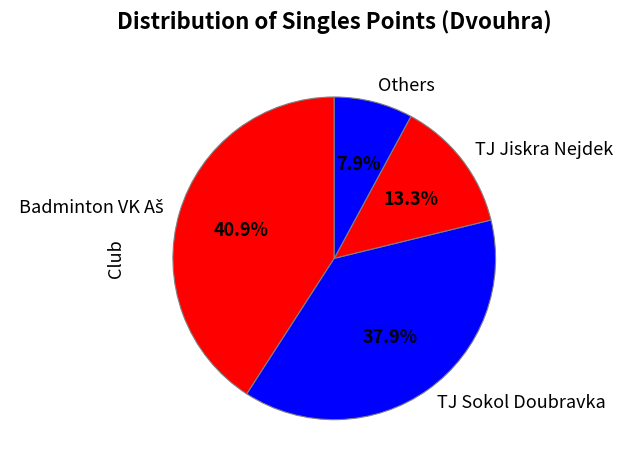

Approximately how many times larger is the value at TJ Jiskra Nejdek compared to Others?

1.7